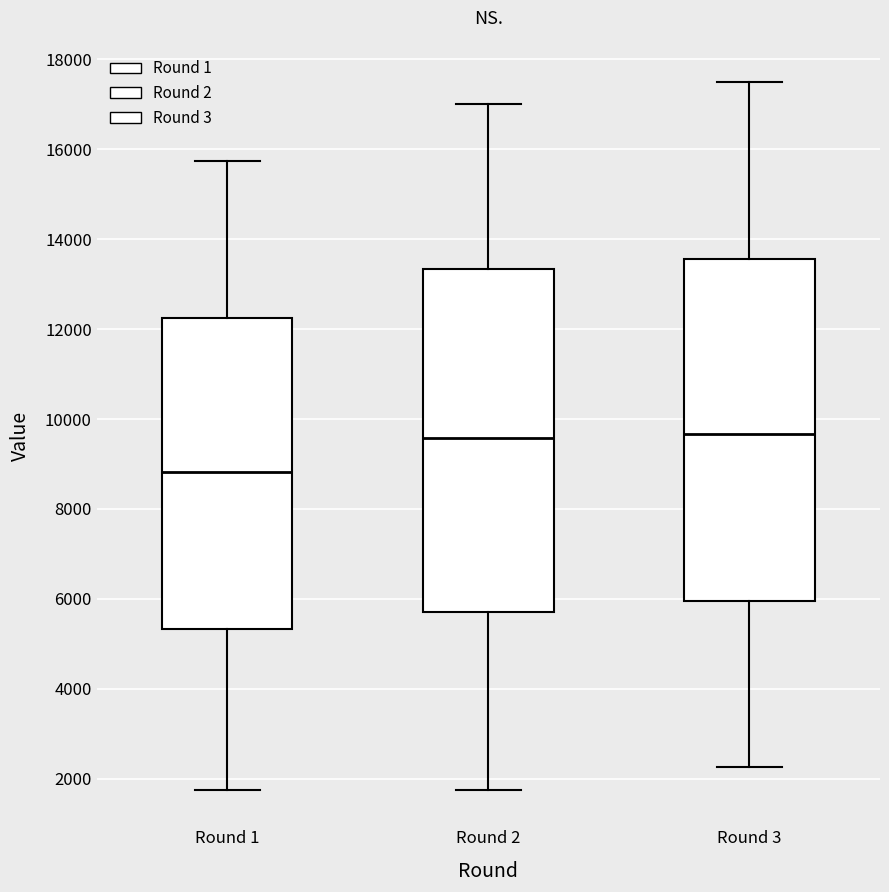

Where does the median line of the box for Round 2 sit on the y-axis? The values are not printed on the chart, so give them approximately, as read against the axis.

9600